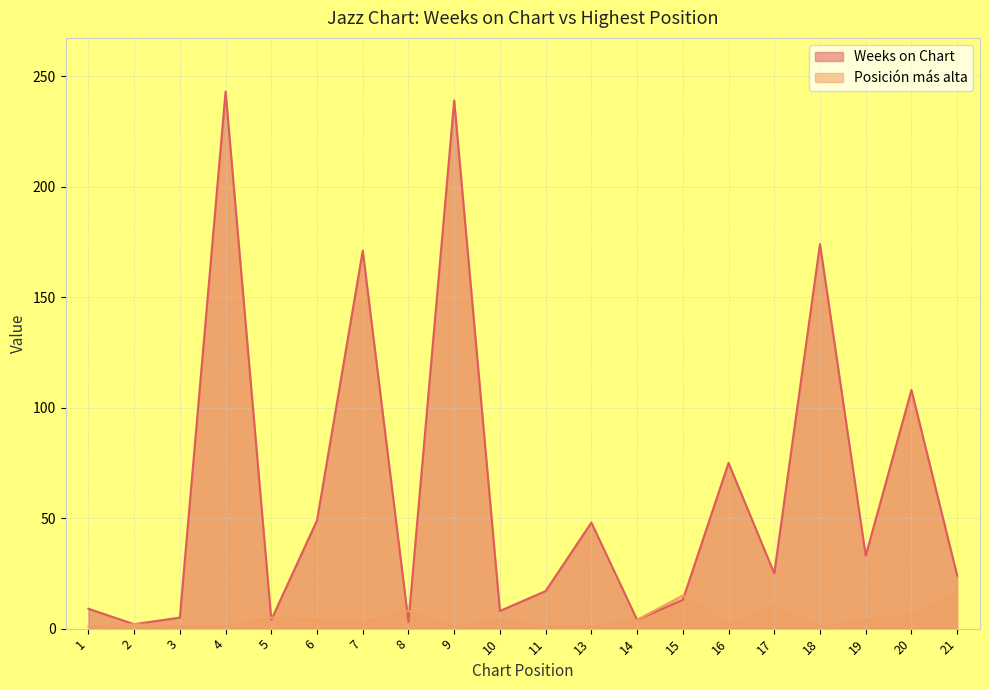

What is the sum of the Weeks on Chart values at 14 and 6?

53